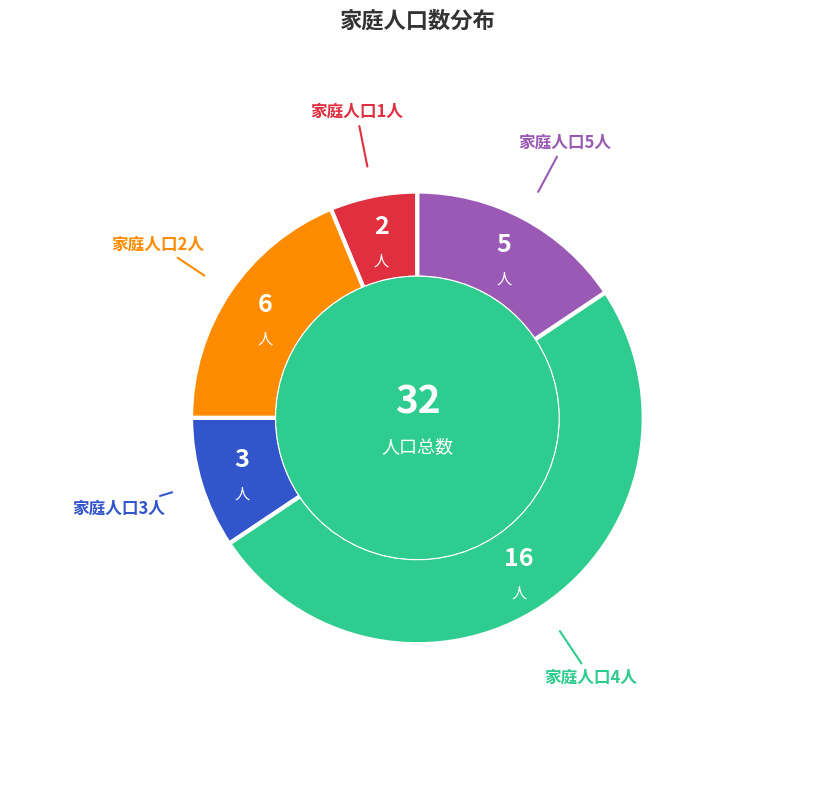

Count the number of slices in the pie.

5